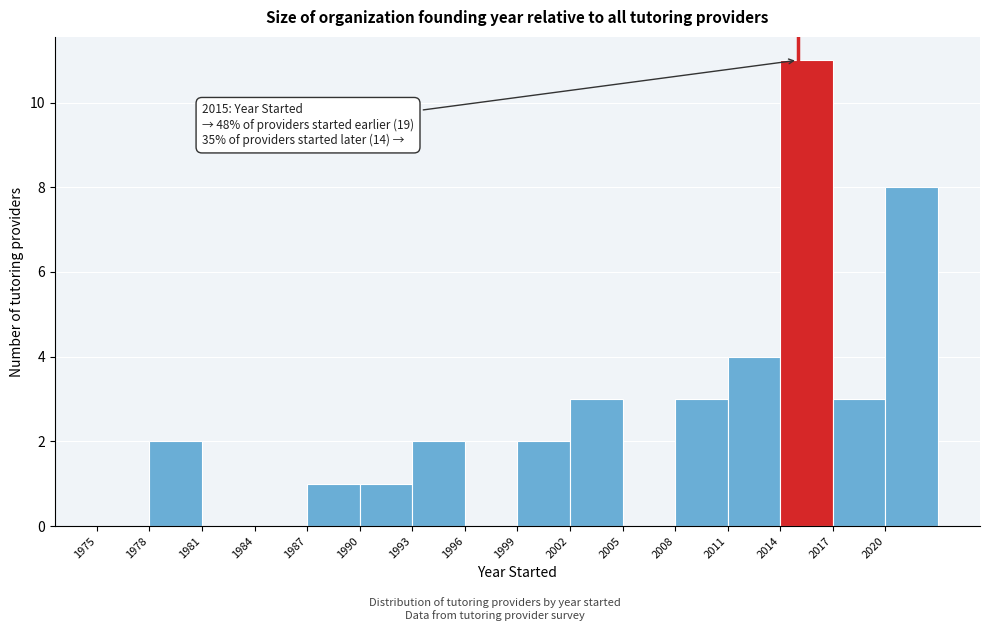

Over which range of the x-axis is the bar tallest?

2014 to 2017